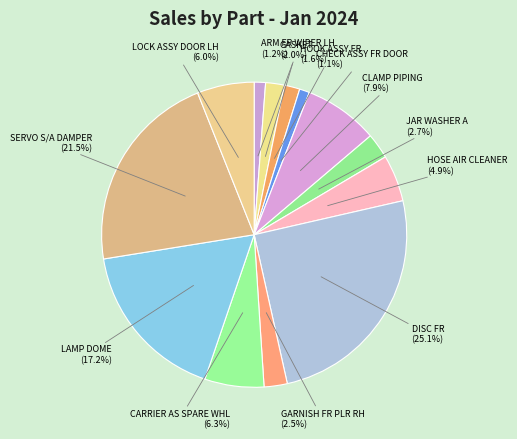

To the nearest percent, what is the average slice percentage?

8%